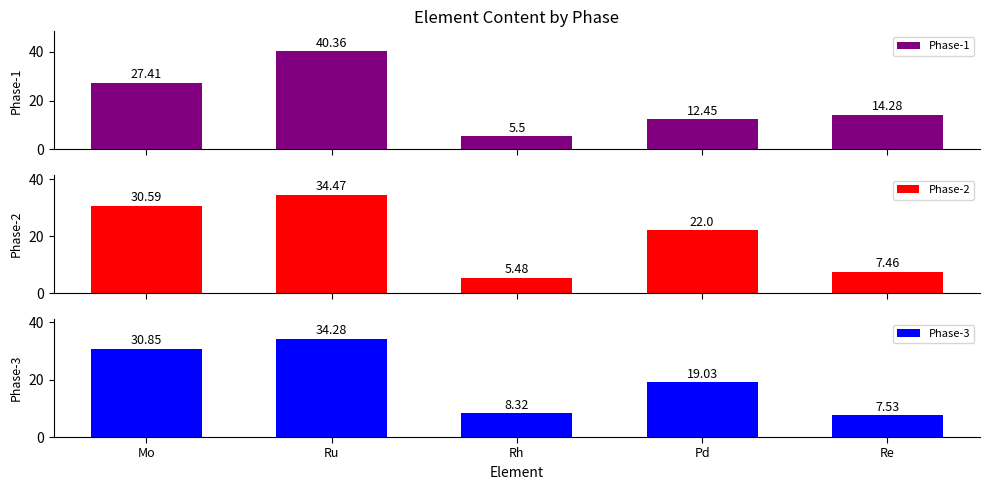

Is it true that Phase-2 equals 7.5 at Re?

True